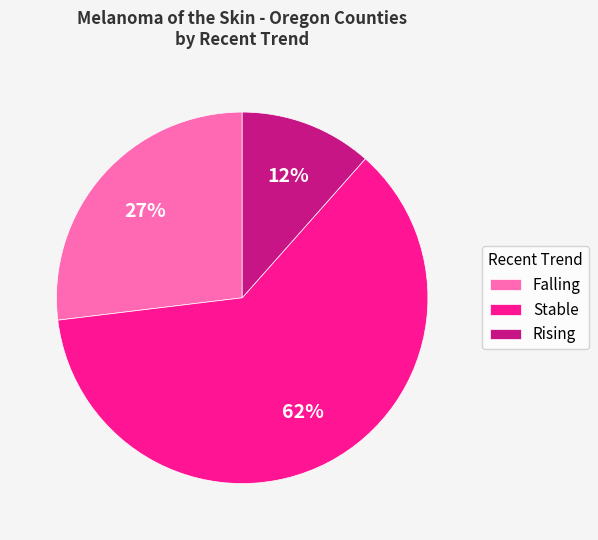

Does any single category account for the majority?

Yes